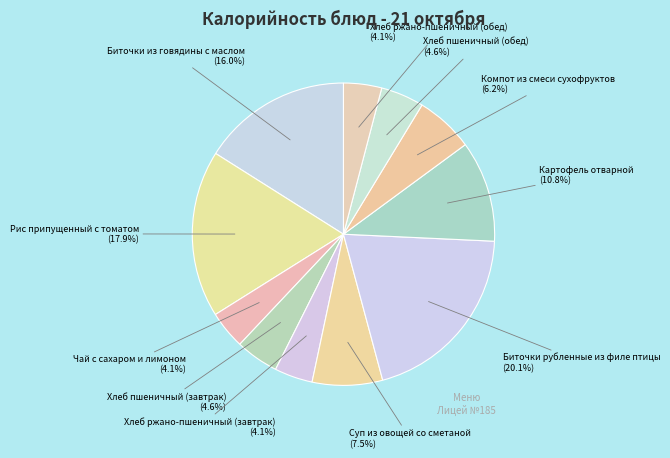

What is the smallest slice in the pie chart?

Чай с сахаром и лимоном